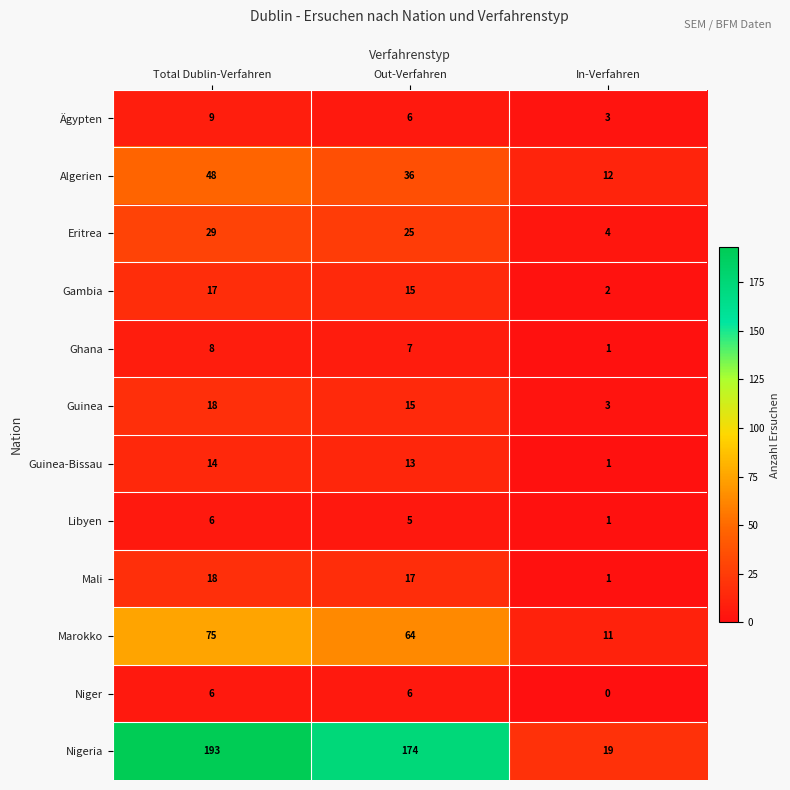

What is the difference between the maximum and minimum values in the Marokko series?

64